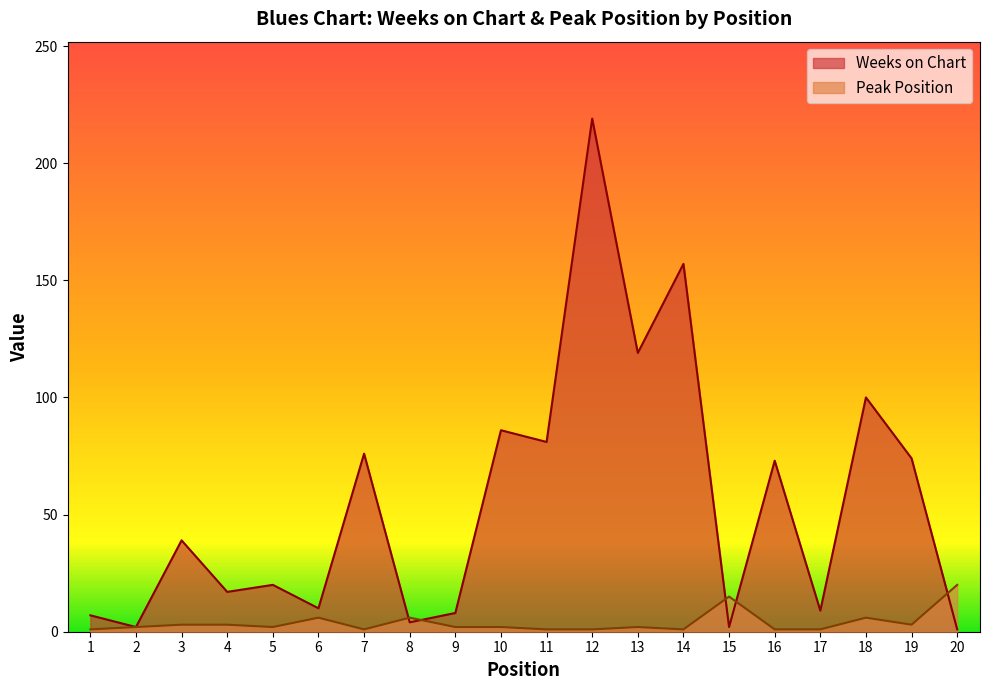

What is the maximum value shown in the chart?

219